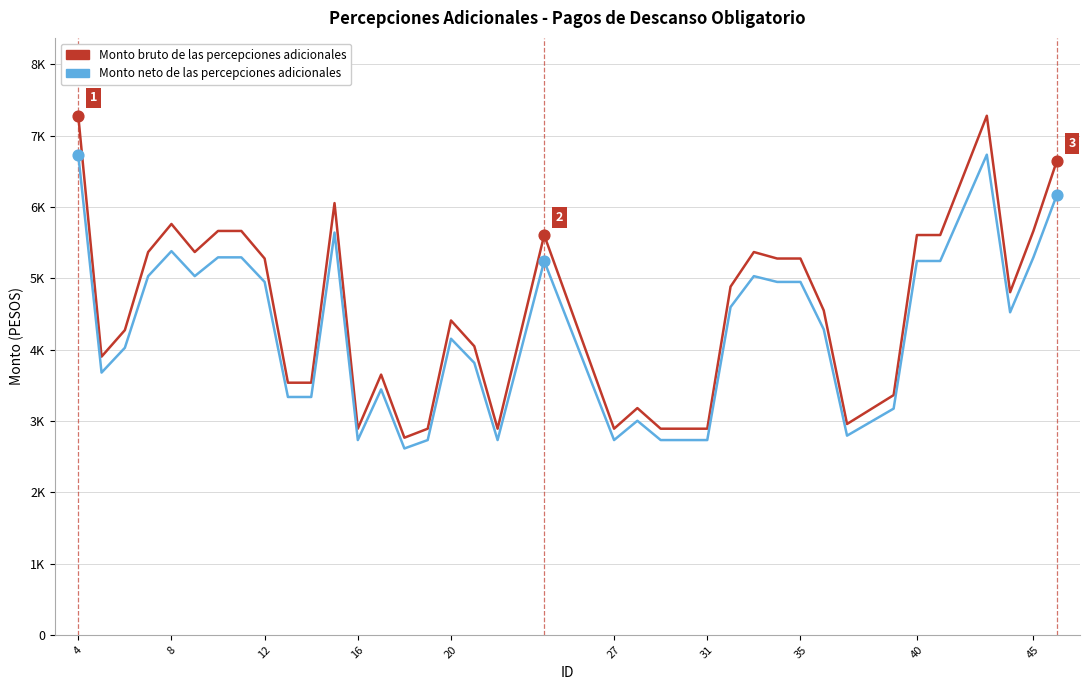

What are all the series names shown in the legend?

Monto bruto de las percepciones adicionales, Monto neto de las percepciones adicionales